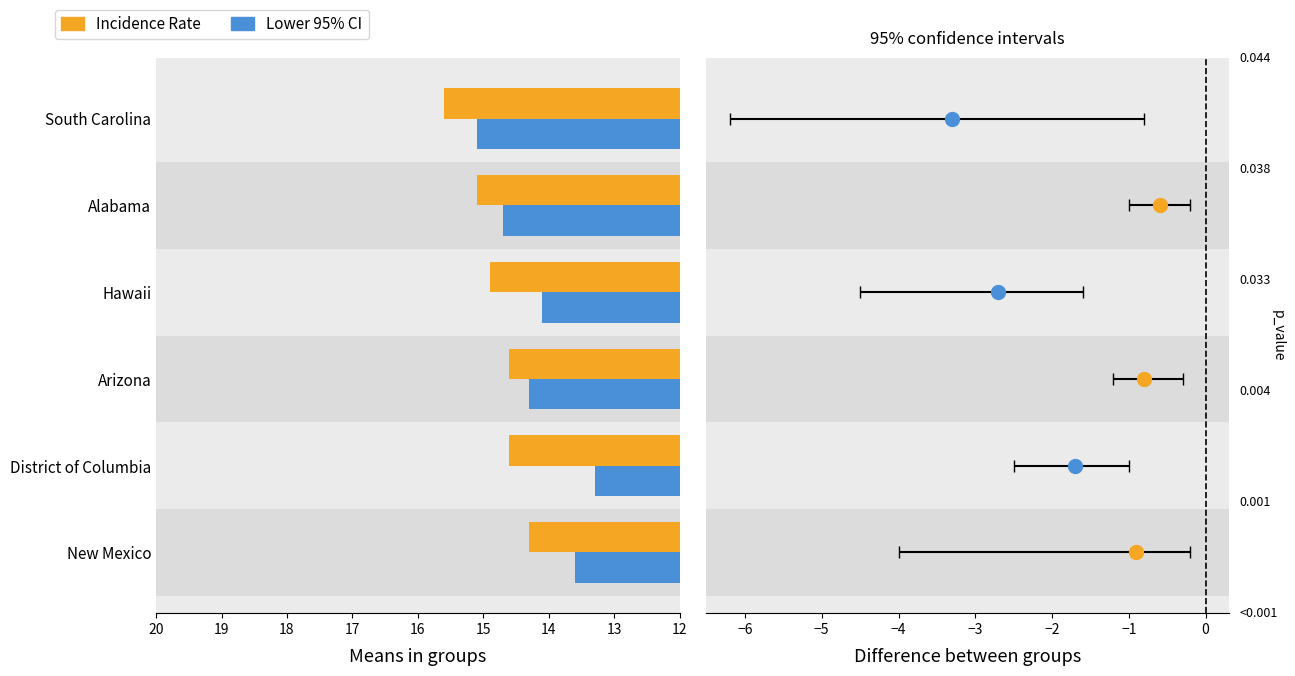

At which category is the sum across all series the highest?

South Carolina